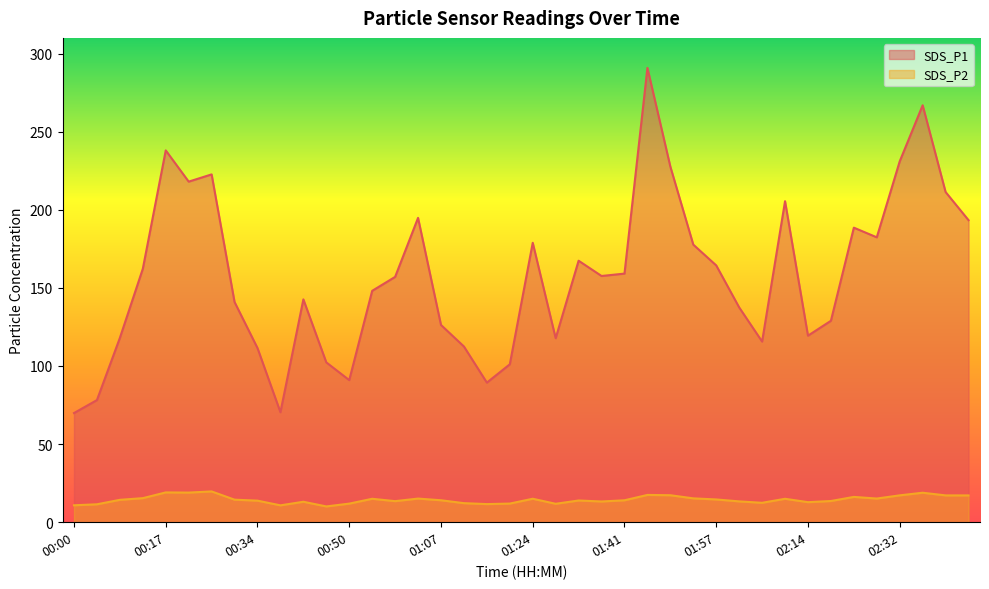

Reading left to right, what are all the values shown in this chart?

SDS_P1: 69.9	78.2	118.0	162.2	238.0	218.0	222.6	140.9	111.5	70.4	142.6	102.3	91.0	148.1	157.0	194.8	126.2	112.5	89.3	101.1	178.8	117.8	167.4	157.6	159.1	290.8	227.6	177.7	164.4	137.5	115.6	205.4	119.4	128.9	188.5	182.3	231.0	266.9	211.3	193.3
SDS_P2: 10.8	11.5	14.3	15.4	19.1	19.0	19.7	14.4	13.8	10.8	13.1	10.1	11.9	15.0	13.5	15.1	14.1	12.2	11.6	11.9	15.0	11.8	13.9	13.3	14.0	17.5	17.3	15.3	14.6	13.3	12.4	15.0	12.8	13.6	16.2	15.2	17.2	18.9	17.2	17.1